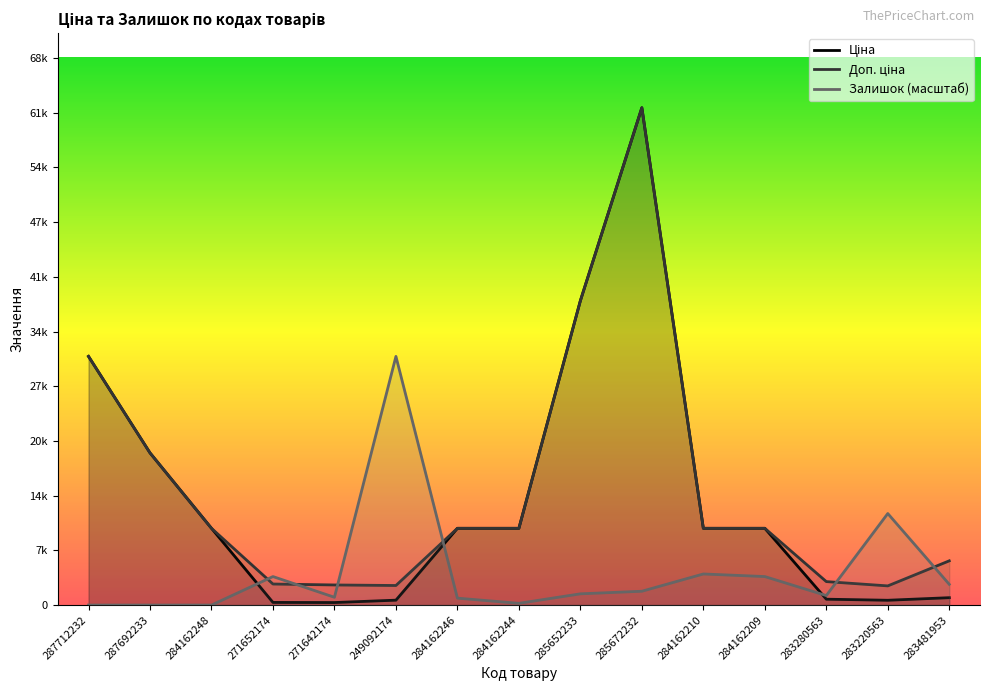

Which series has the widest spread of values?

Ціна